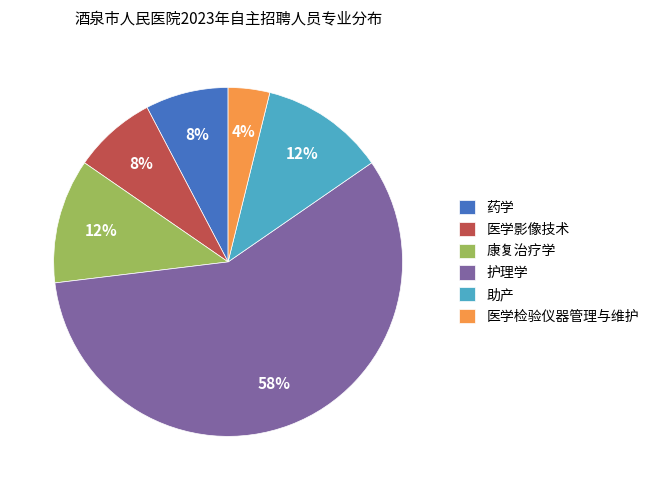

The 药学 slice represents 8% of the pie. True or false?

True